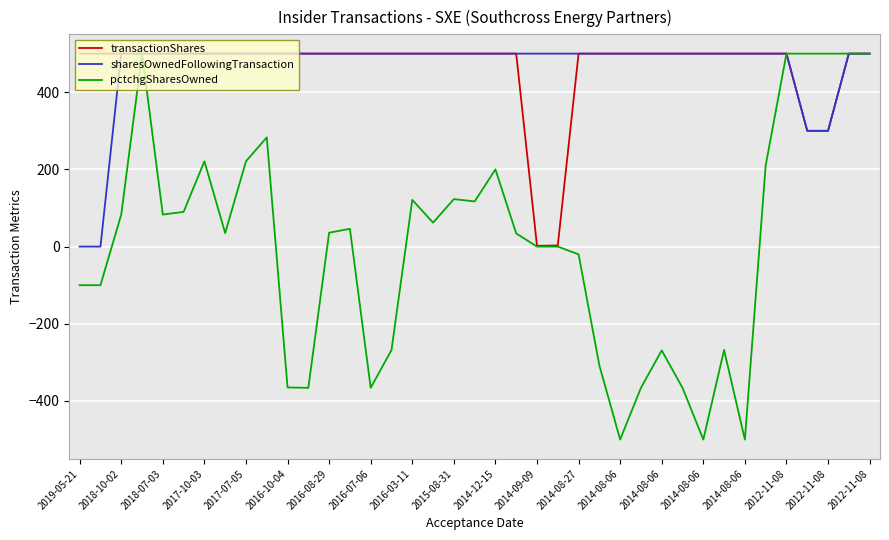

How many lines are shown in the chart?

3